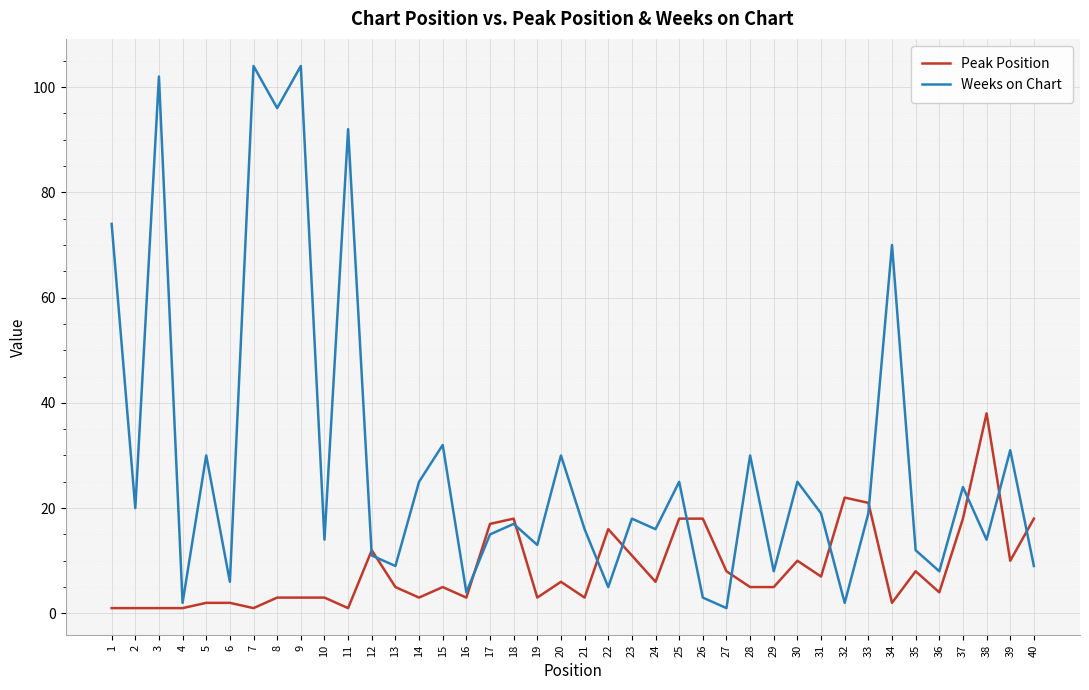

Reading left to right, list all the values displayed in this chart.

Peak Position: 1	1	1	1	2	2	1	3	3	3	1	12	5	3	5	3	17	18	3	6	3	16	11	6	18	18	8	5	5	10	7	22	21	2	8	4	18	38	10	18
Weeks on Chart: 74	20	102	2	30	6	104	96	104	14	92	11	9	25	32	4	15	17	13	30	16	5	18	16	25	3	1	30	8	25	19	2	19	70	12	8	24	14	31	9